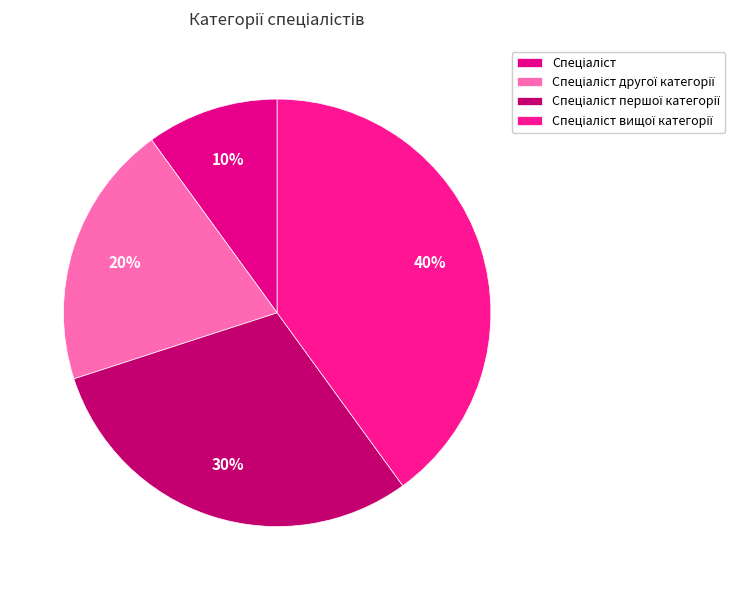

What is the total percentage of Спеціаліст першої категорії and Спеціаліст вищої категорії?

70.0%